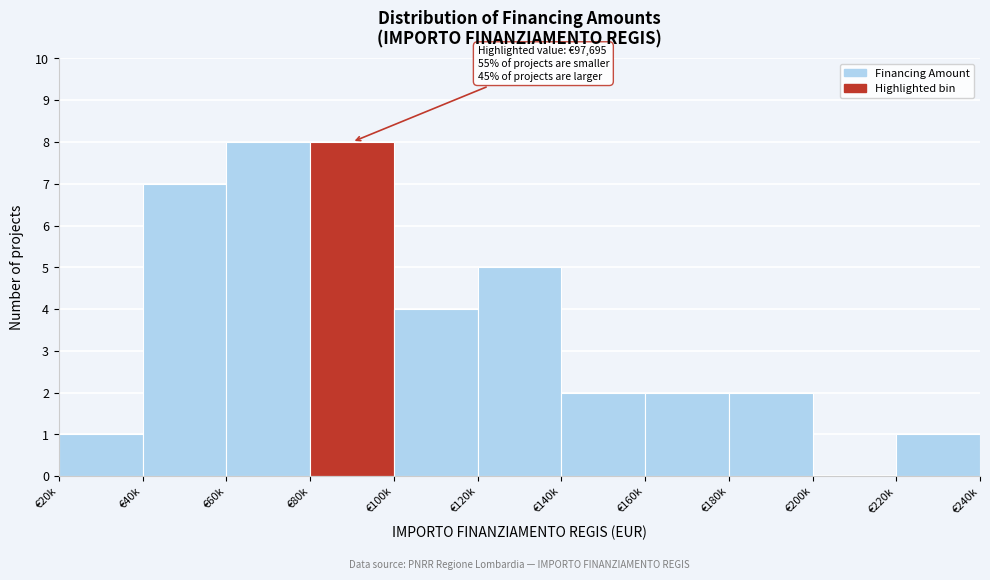

Reading left to right, extract all data points from this chart.

€20k=1	€40k=7	€60k=8	€80k=8	€100k=4	€120k=5	€140k=2	€160k=2	€180k=2	€200k=0	€220k=1